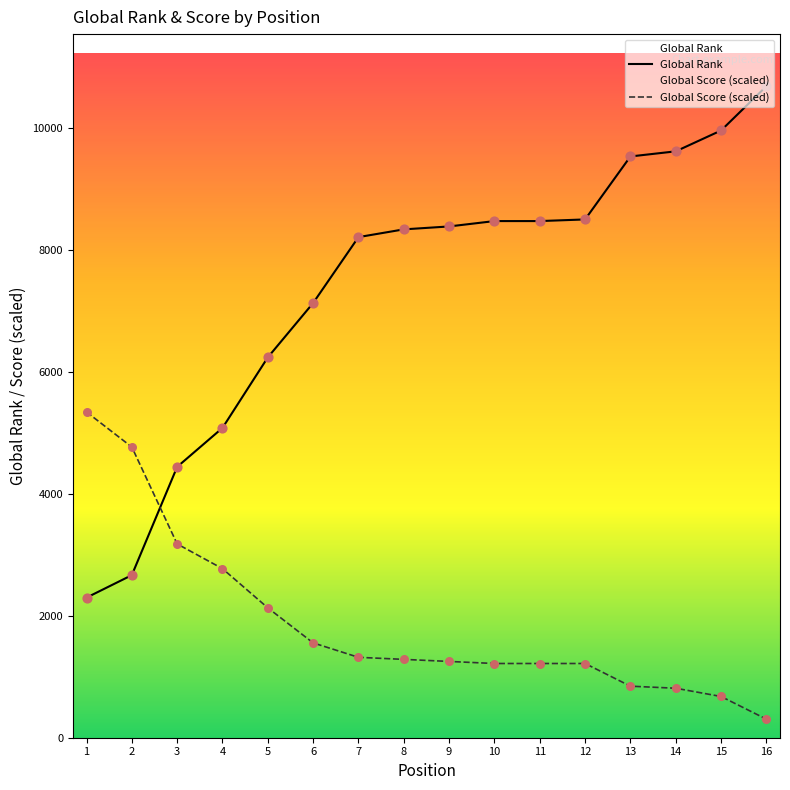

Is the value of Global Score (scaled) at 3 greater than the value of Global Rank at 12?

No